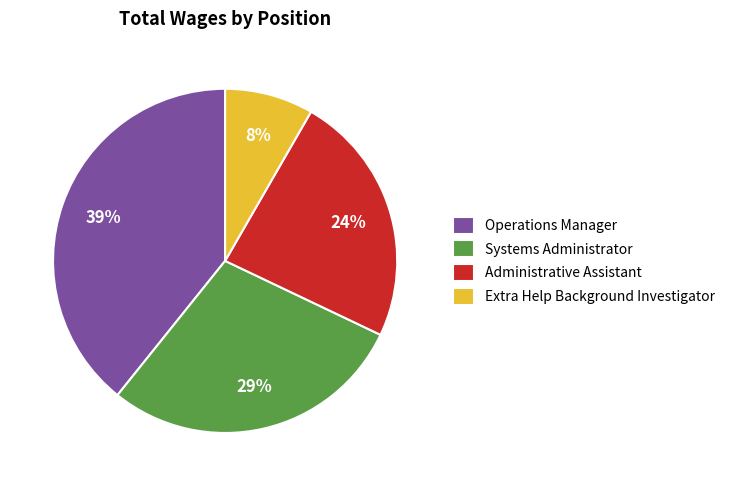

Does Administrative Assistant represent more than half of the total?

No